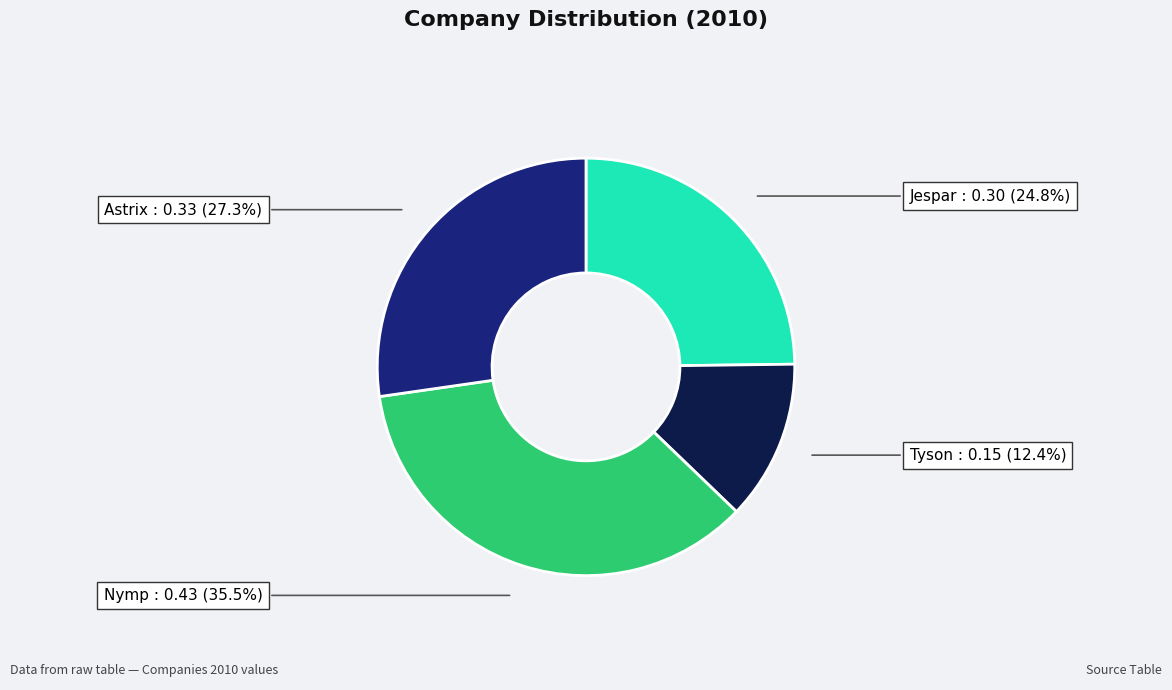

To the nearest percent, what is the combined percentage of Tyson and Jespar?

37%